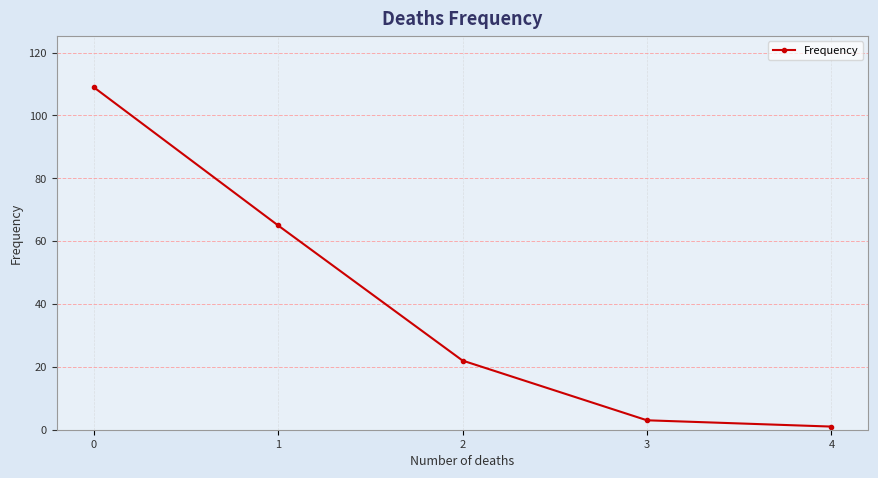

What is the approximate value at 2, to the nearest 5?

20